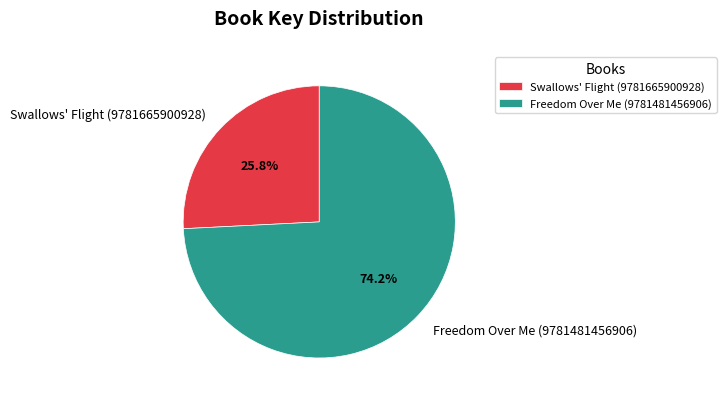

Combined, what portion of the pie is Freedom Over Me (9781481456906) and Swallows' Flight (9781665900928)?

100.0%